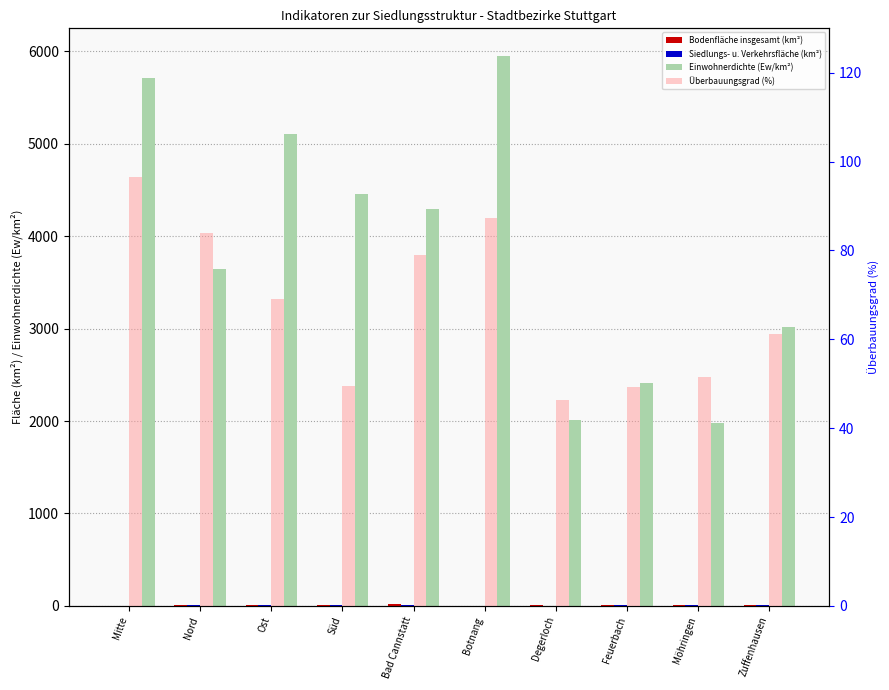

At Süd, list the series in order from smallest to largest.

Siedlungs- u. Verkehrsfläche (km²), Bodenfläche insgesamt (km²), Überbauungsgrad (%), Einwohnerdichte (Ew/km²)